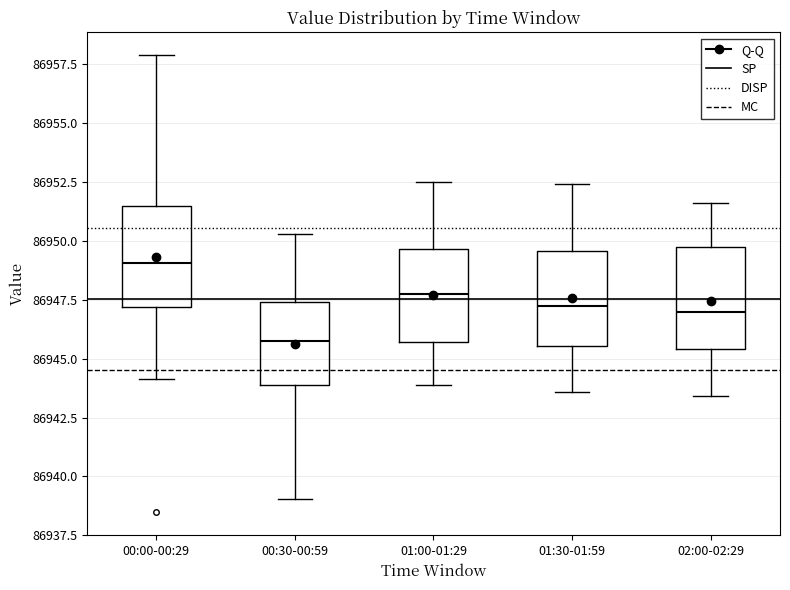

Reading left to right, read every box against the y-axis: the position of its median line, the range the box covers, and the ends of its whiskers. The values are not printed on the chart, so give them approximately, as read against the axis.

00:00-00:29: median 86949.0, box 86947.0 to 86951.5, whiskers 86944.0 to 86958.0
00:30-00:59: median 86946.0, box 86944.0 to 86947.5, whiskers 86939.0 to 86950.5
01:00-01:29: median 86948.0, box 86945.5 to 86949.5, whiskers 86944.0 to 86952.5
01:30-01:59: median 86947.5, box 86945.5 to 86949.5, whiskers 86943.5 to 86952.5
02:00-02:29: median 86947.0, box 86945.5 to 86950.0, whiskers 86943.5 to 86951.5